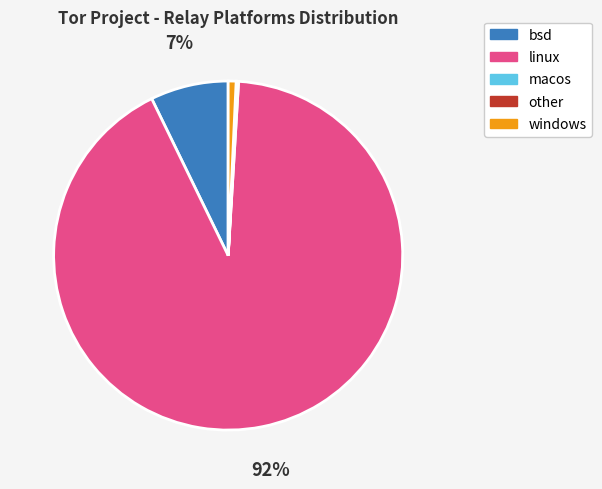

What percentage is the linux slice, to the nearest percent?

92%